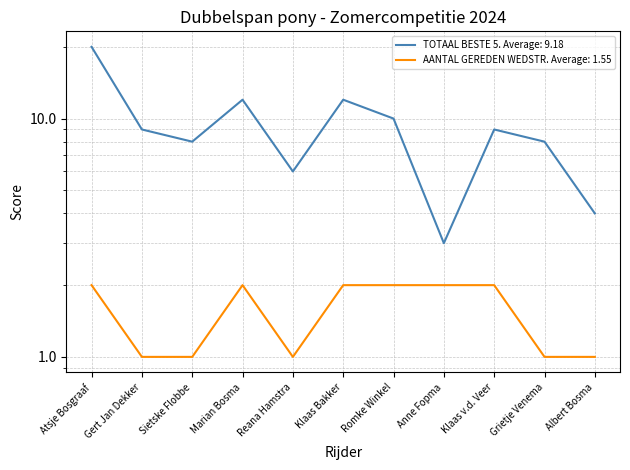

The TOTAAL BESTE 5 series shows 20 at Atsje Bosgraaf. True or false?

True